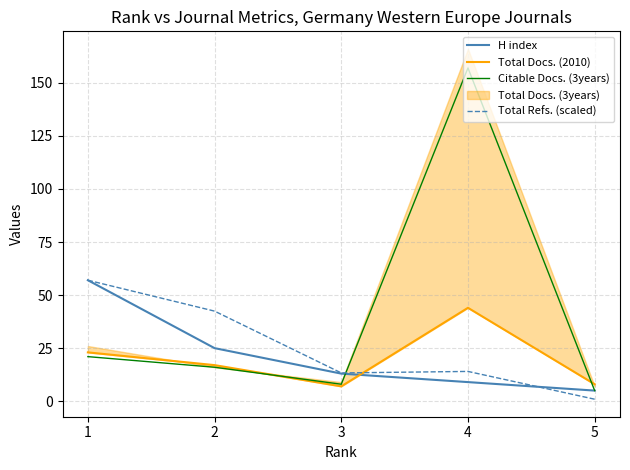

At which category does Citable Docs. (3years) reach its first local valley?

3